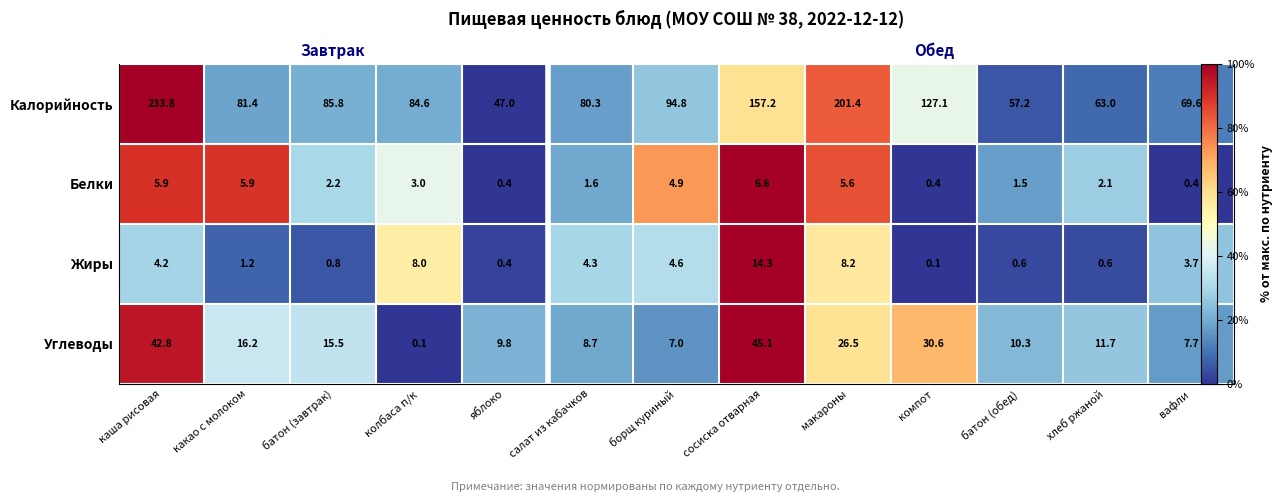

At which label does Жиры reach its peak?

сосиска отварная